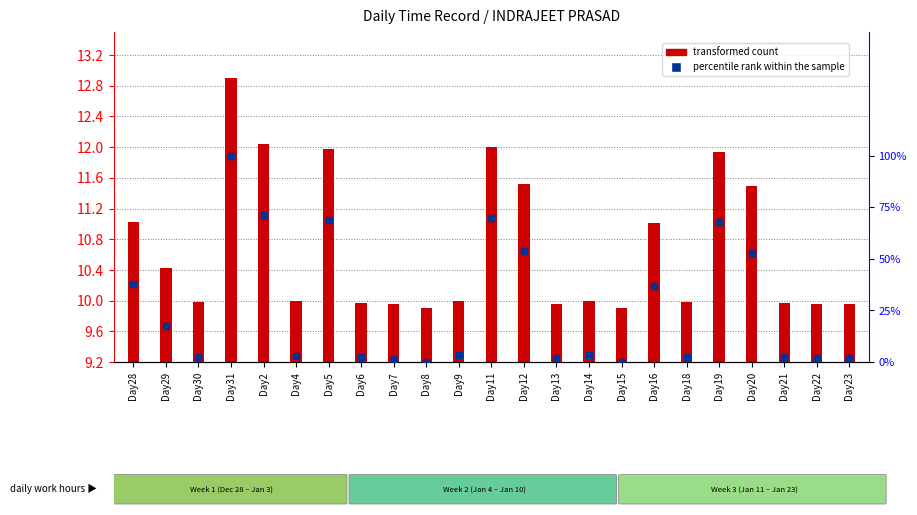

What is the change in value from Day16 to Day21?

-34.7